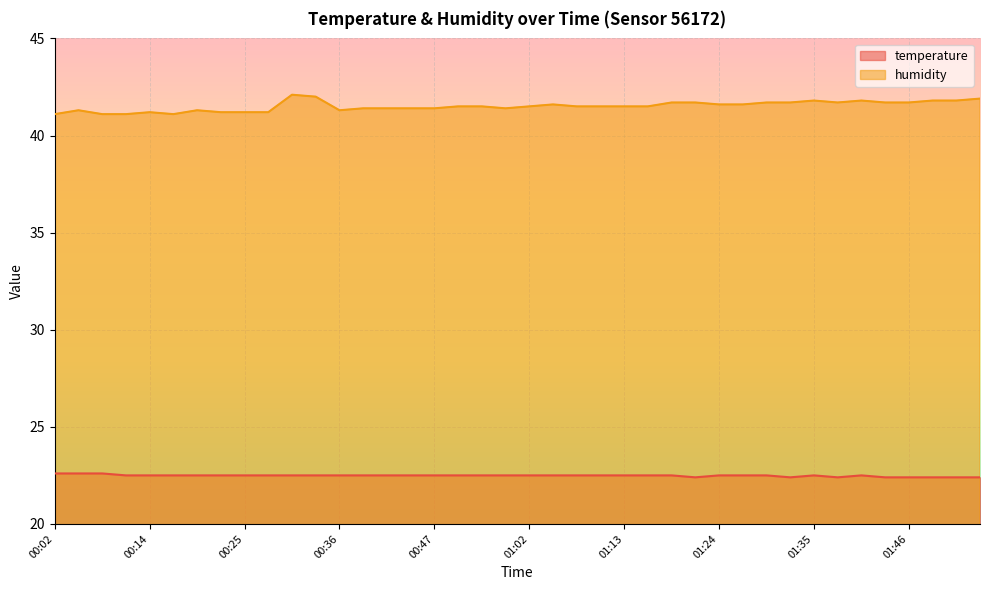

At which category is the sum across all series the highest?

00:31